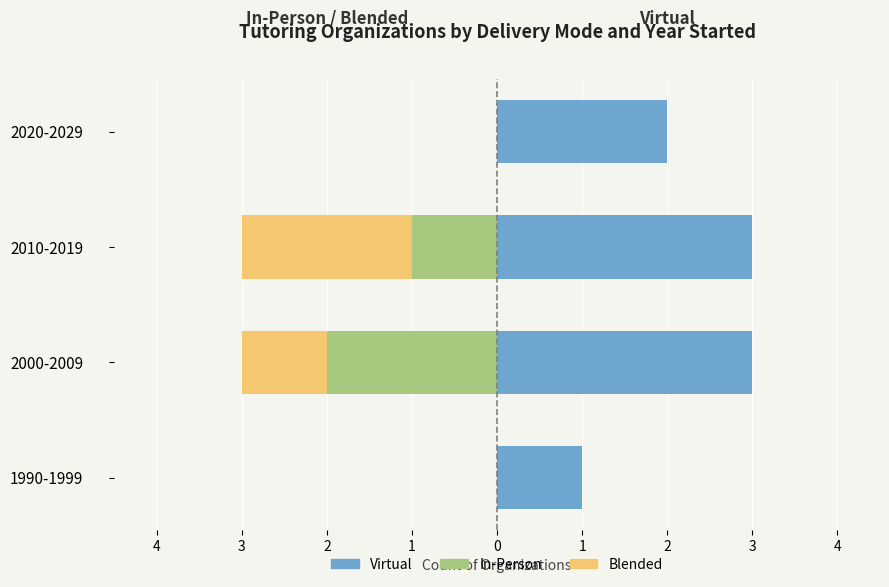

Count the Virtual values in the range 2 to 3.

3